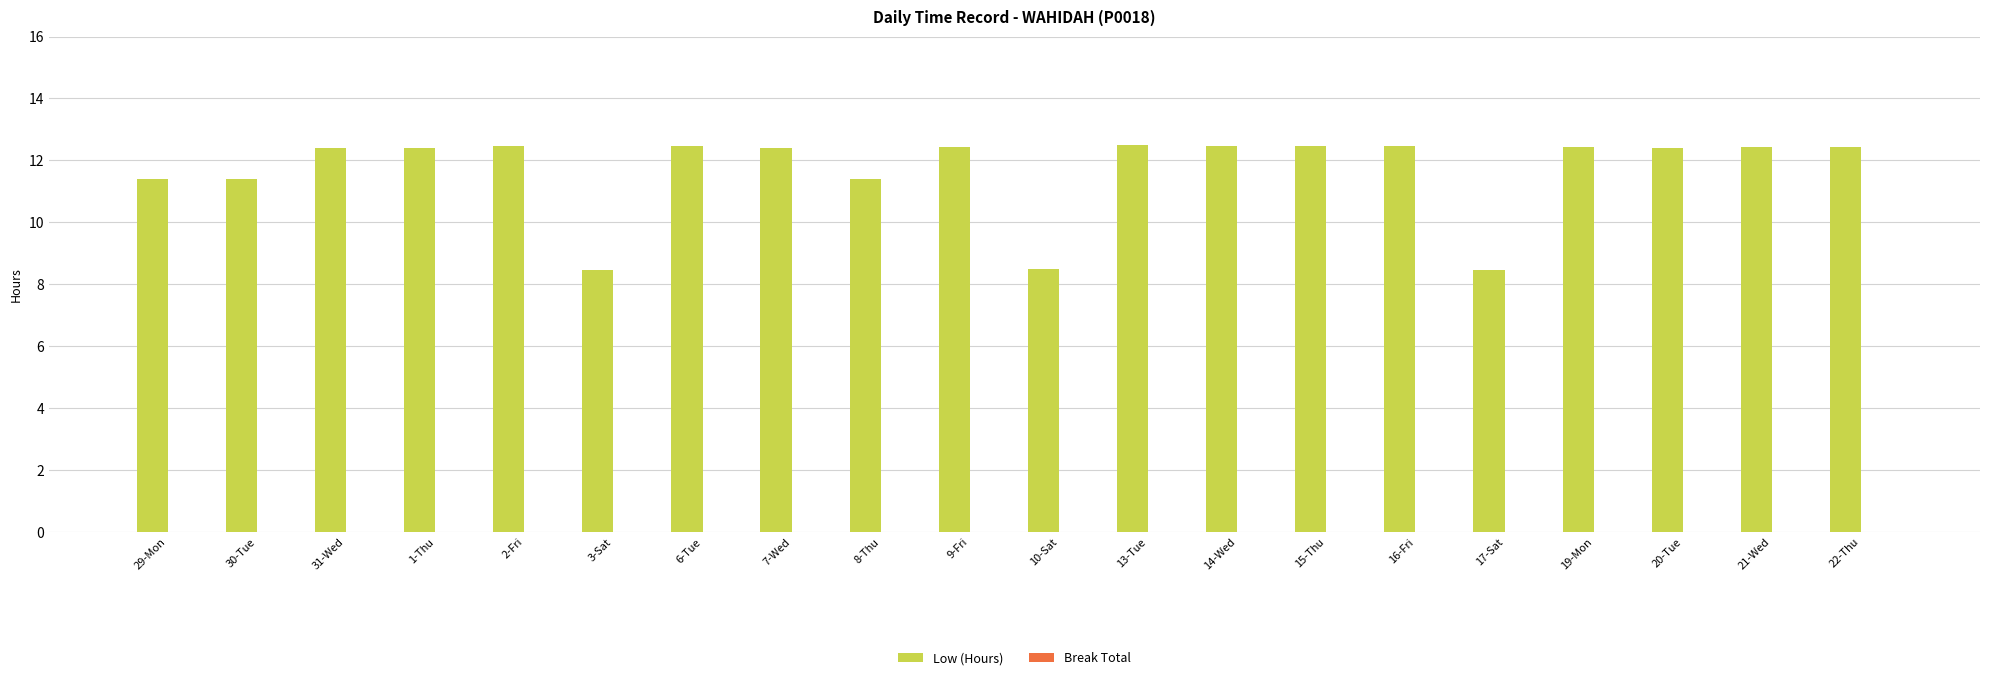

Which has a higher value, 29-Mon or 9-Fri?

9-Fri